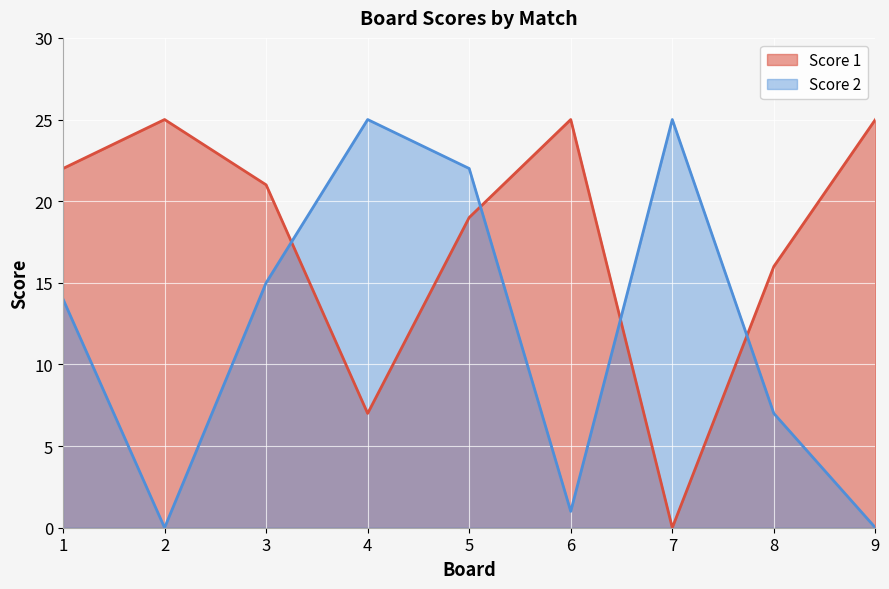

What is the difference between the maximum and second lowest values in the Score 2 series?

25